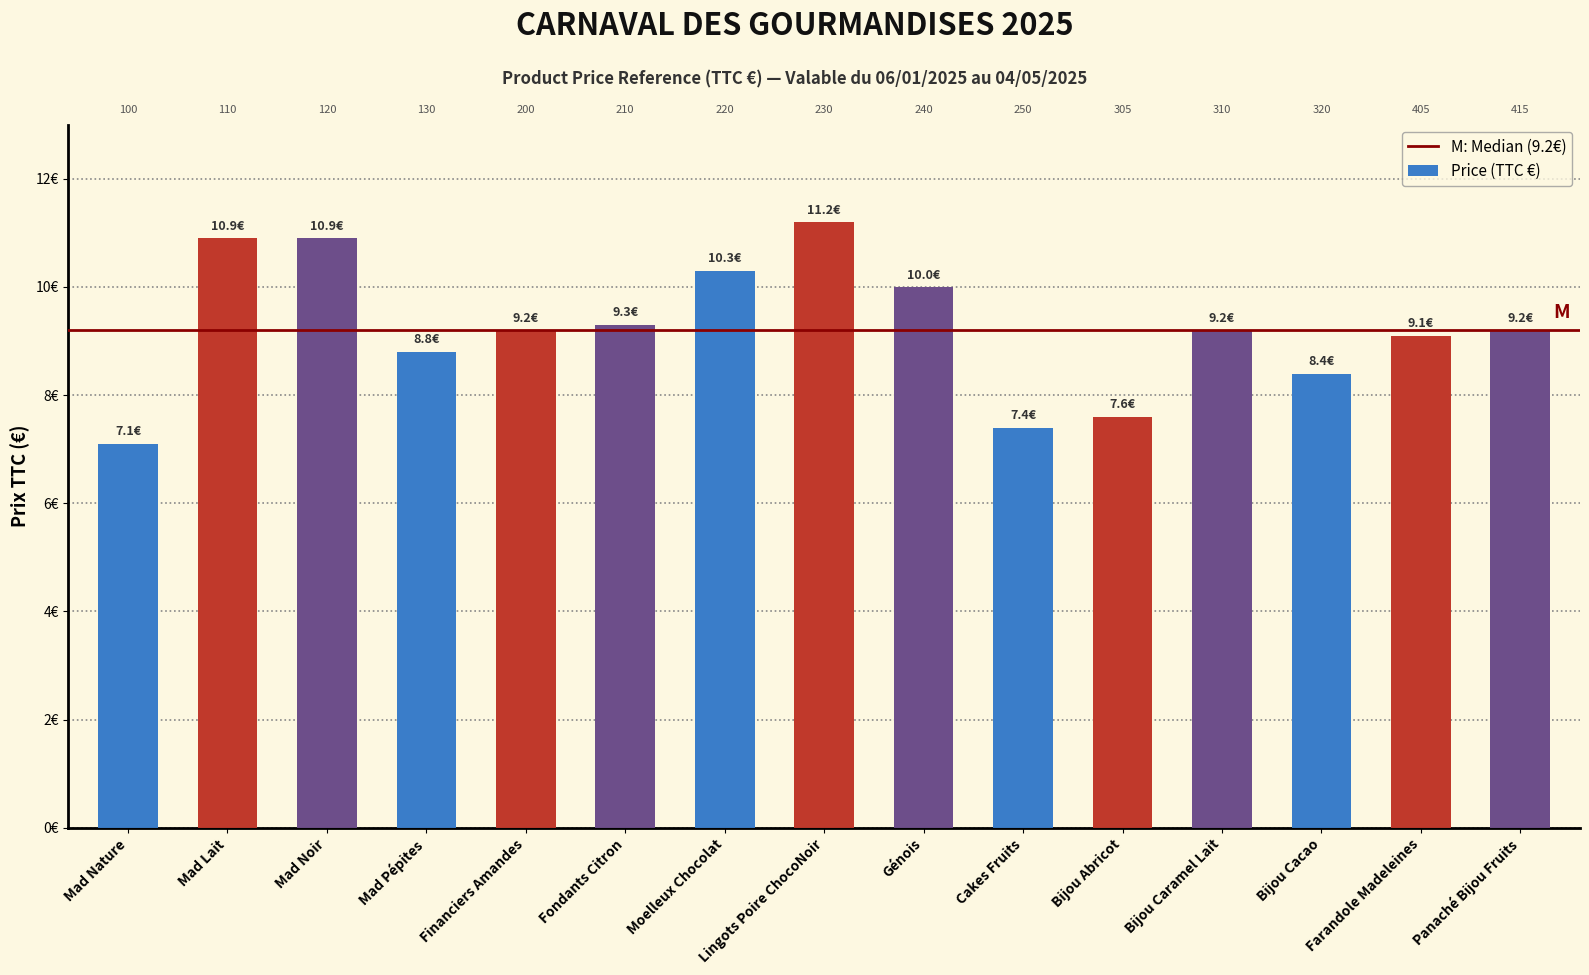

The value at Moelleux Chocolat is 10.3. True or false?

True